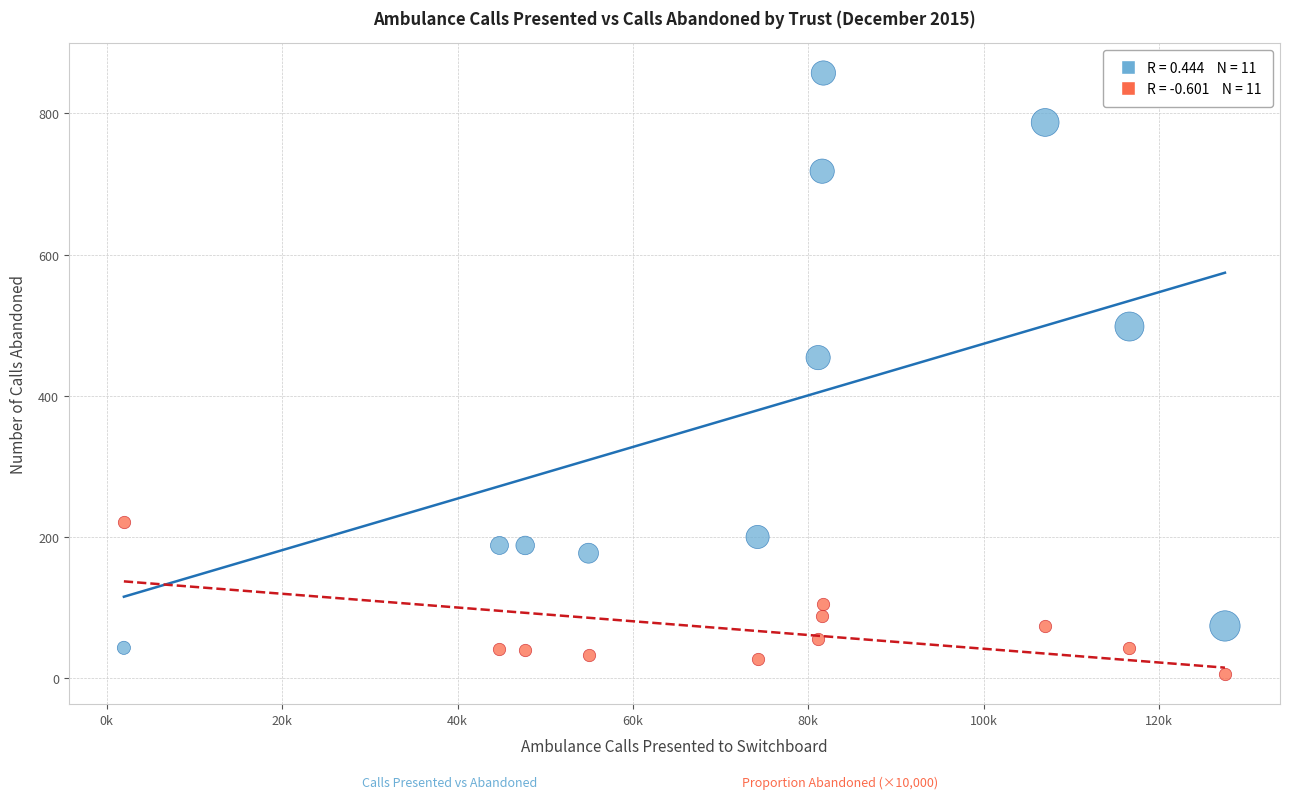

Across all series, what Y value is closest to 431?

454.0